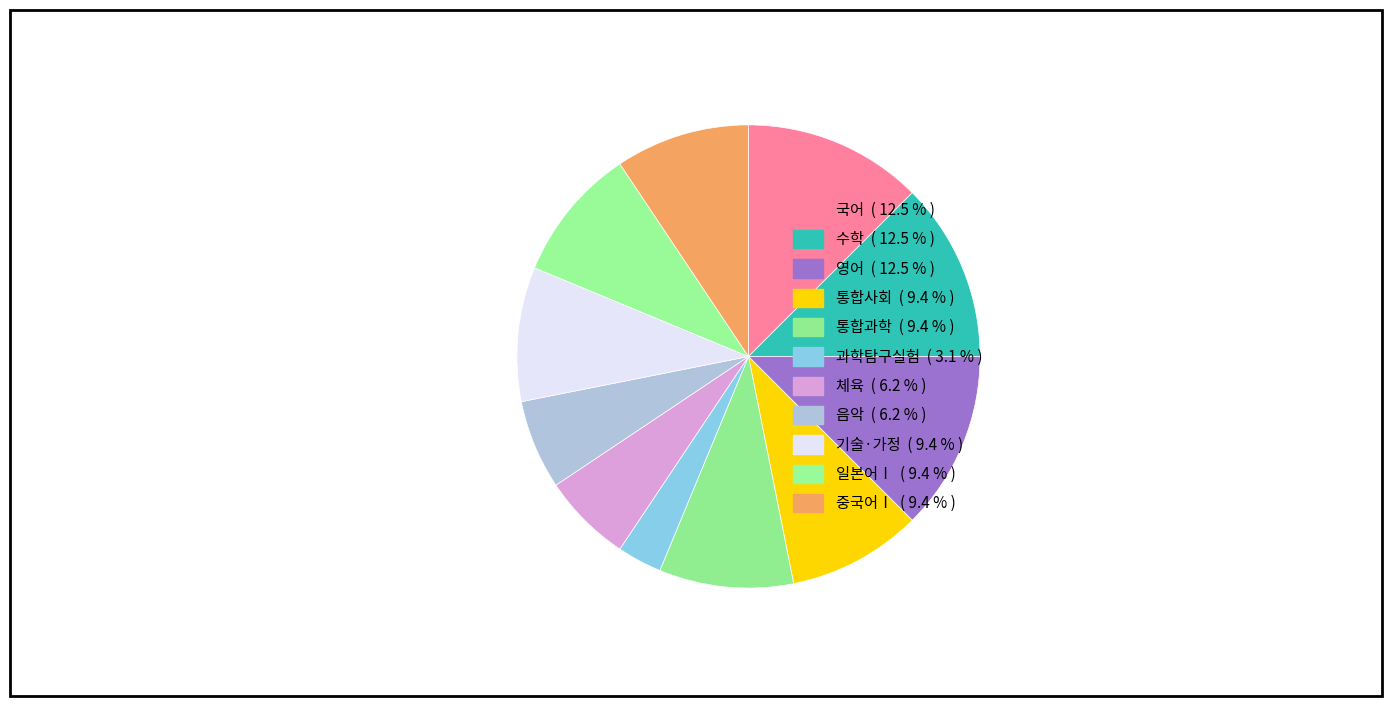

How many segments does this pie chart have?

11